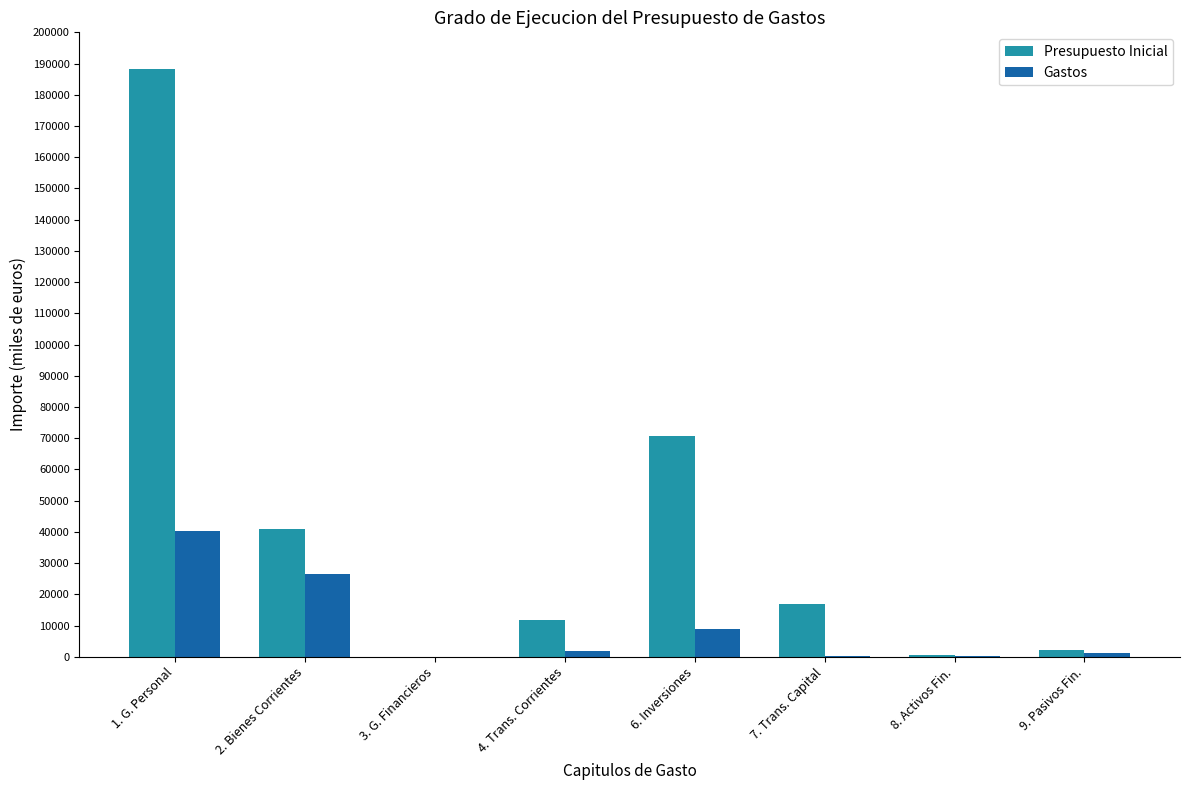

What is the highest value of the Presupuesto Inicial series?

188137